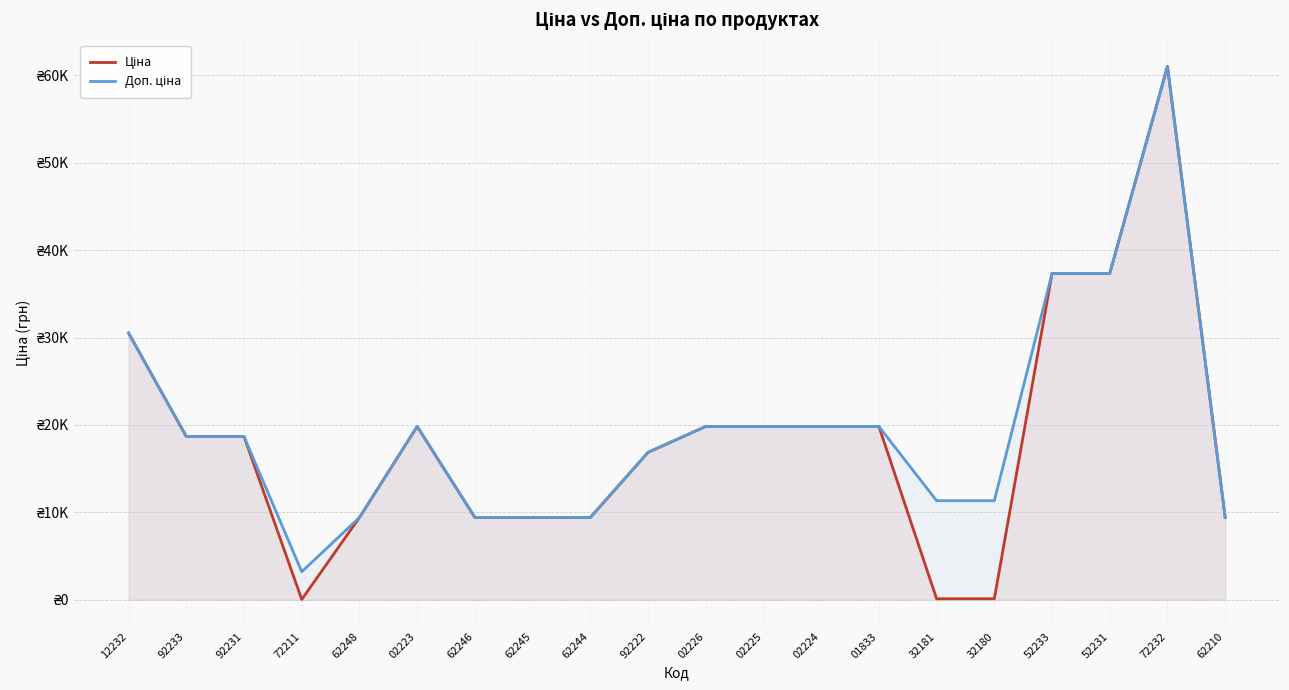

What is the difference between the maximum and minimum values in the Ціна series?

60992.6